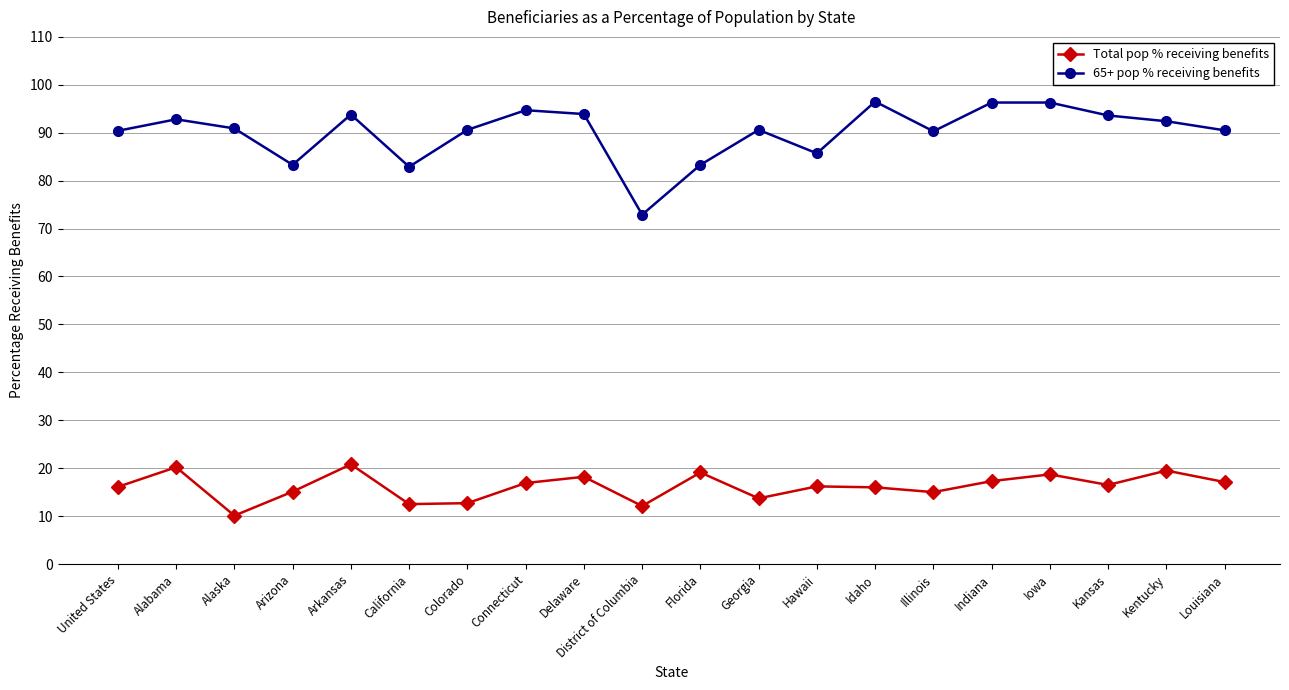

The Total pop % receiving benefits series shows 18.8 at District of Columbia. True or false?

False